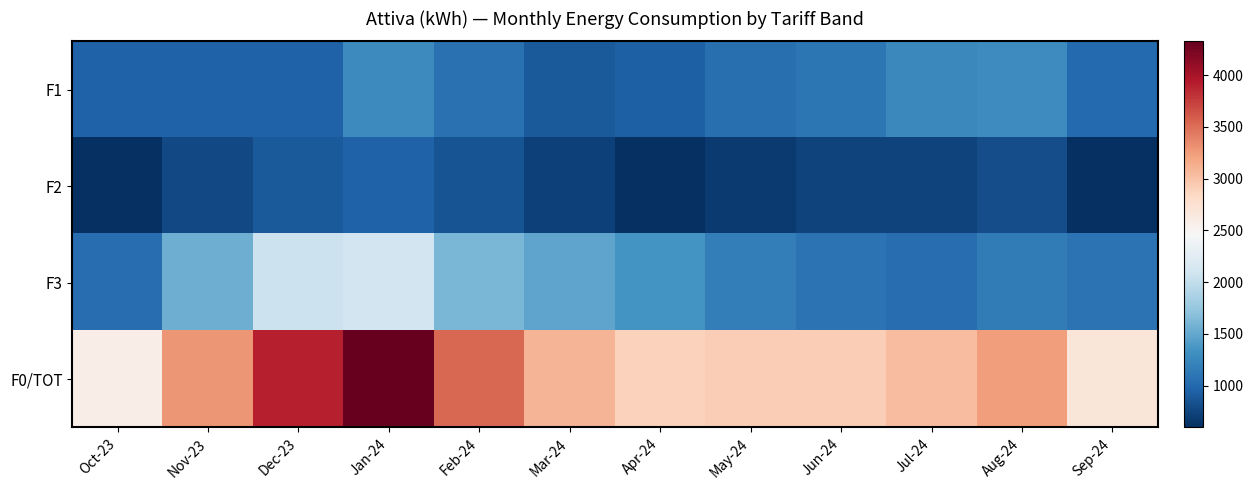

At which category does the chart reach its peak across all series?

Jan-24